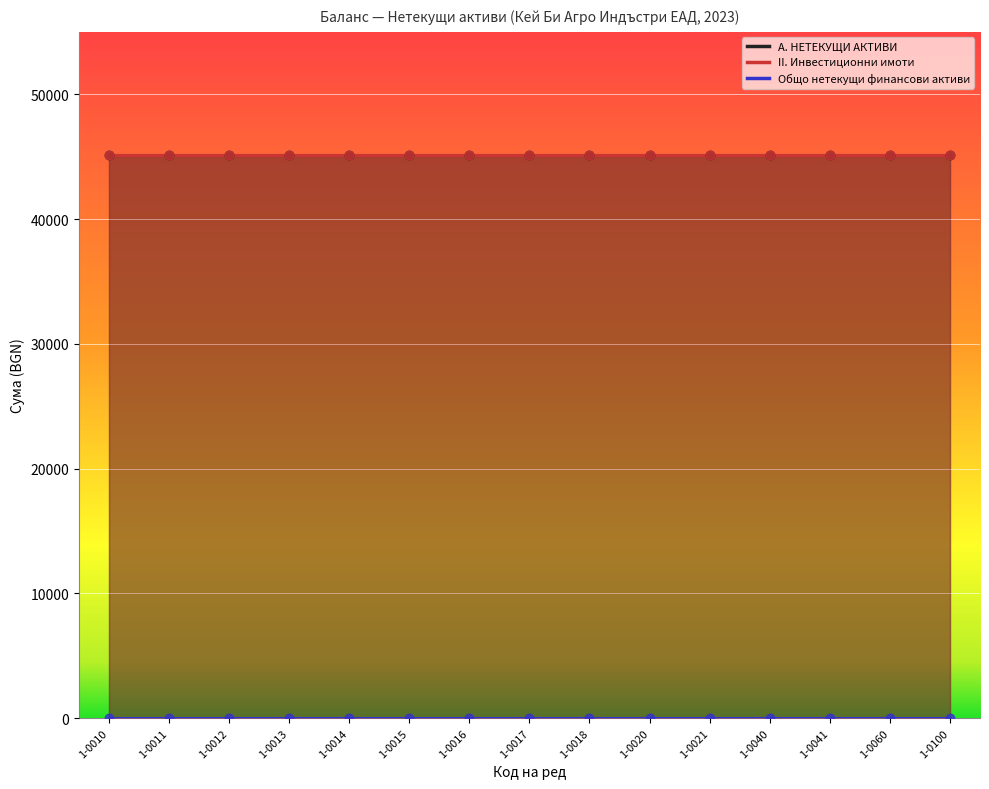

Is the value of А. НЕТЕКУЩИ АКТИВИ at 1-0011 greater than the value of II. Инвестиционни имоти at 1-0010?

No